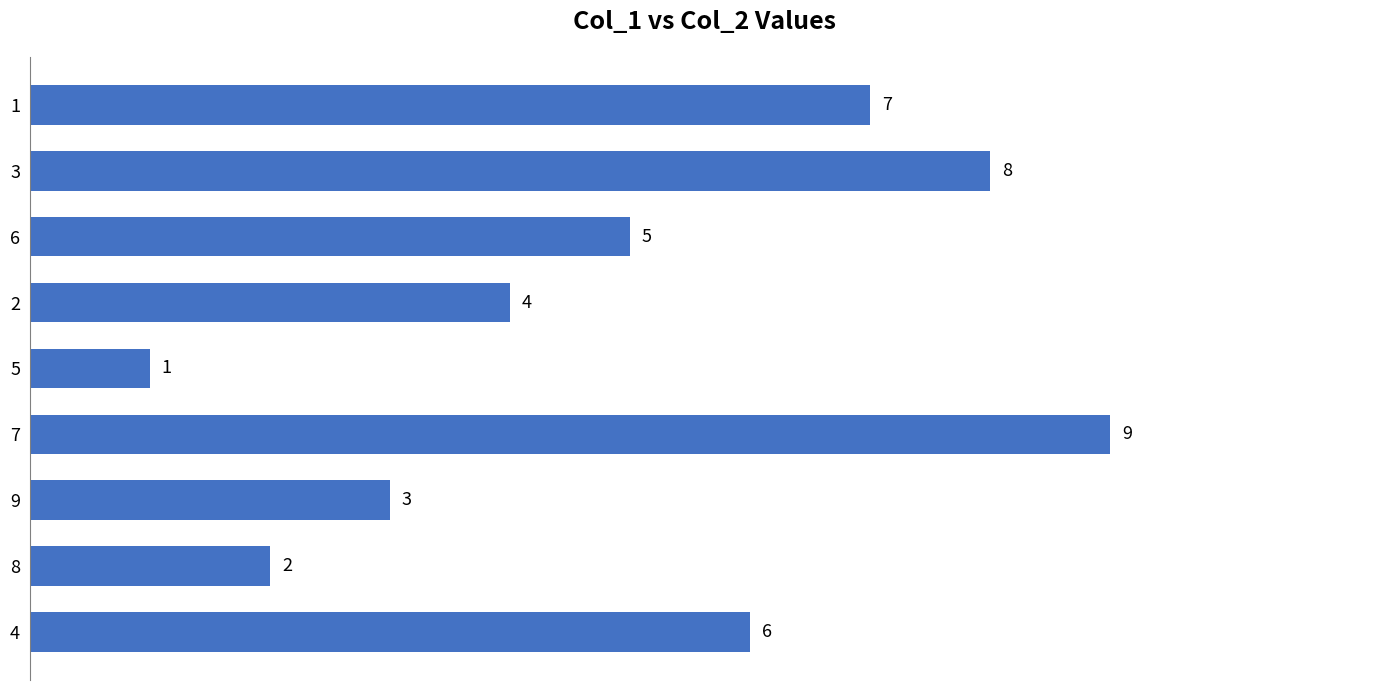

Reading bottom to top, extract all data points from this chart.

4=6	8=2	9=3	7=9	5=1	2=4	6=5	3=8	1=7